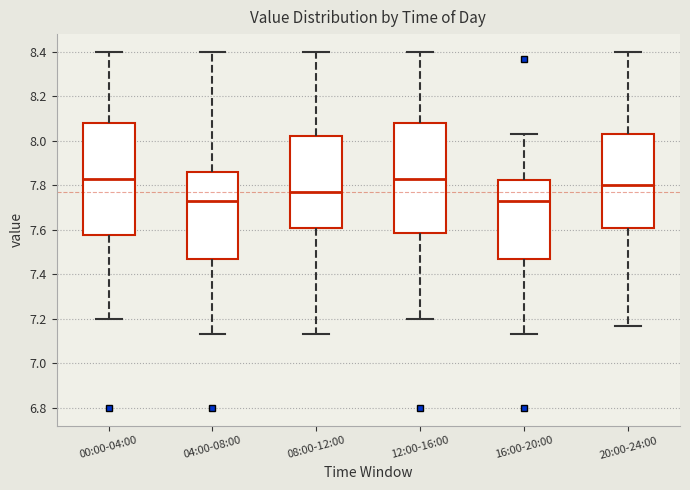

Reading left to right, read every box against the y-axis: the position of its median line, the range the box covers, and the ends of its whiskers. The values are not printed on the chart, so give them approximately, as read against the axis.

00:00-04:00: median 7.84, box 7.58 to 8.08, whiskers 7.20 to 8.40
04:00-08:00: median 7.74, box 7.48 to 7.86, whiskers 7.14 to 8.40
08:00-12:00: median 7.78, box 7.60 to 8.02, whiskers 7.14 to 8.40
12:00-16:00: median 7.84, box 7.58 to 8.08, whiskers 7.20 to 8.40
16:00-20:00: median 7.74, box 7.48 to 7.82, whiskers 7.14 to 8.04
20:00-24:00: median 7.80, box 7.60 to 8.04, whiskers 7.18 to 8.40